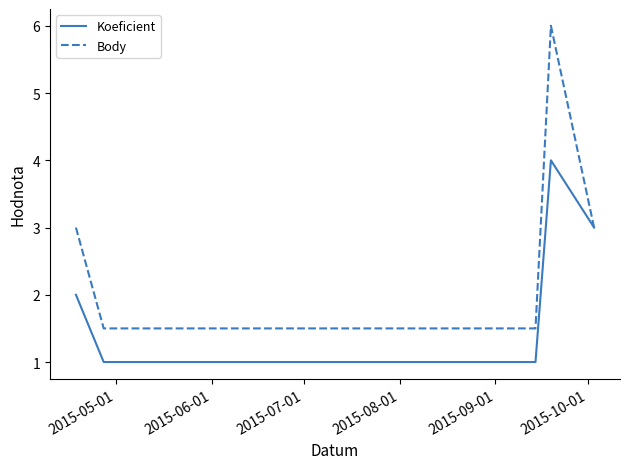

Reading left to right, transcribe all the data shown in this chart.

Koeficient: 2.0	1.0	1.0	1.0	4.0	3.0
Body: 3.0	1.5	1.5	1.5	6.0	3.0